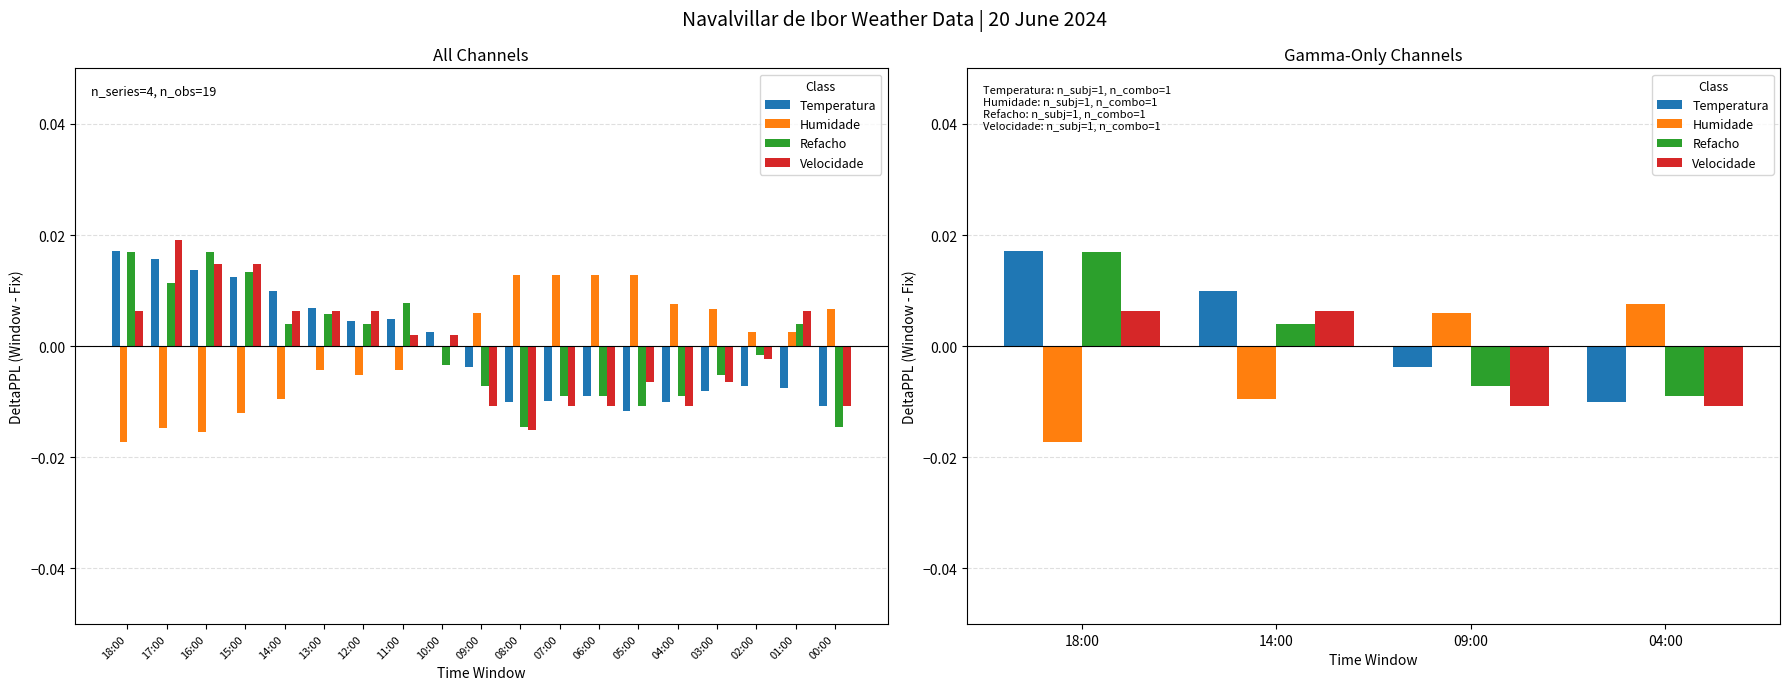

What position from the left is 18:00?

1